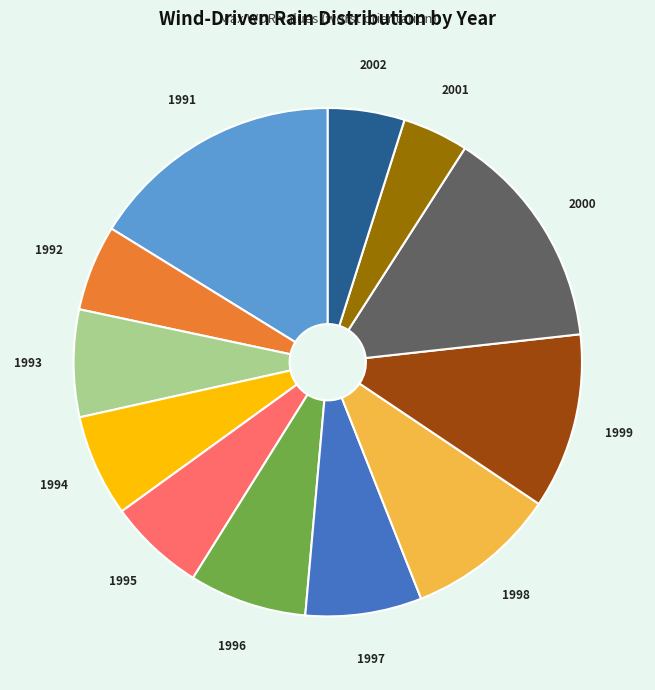

What is the largest slice in the pie chart?

1991